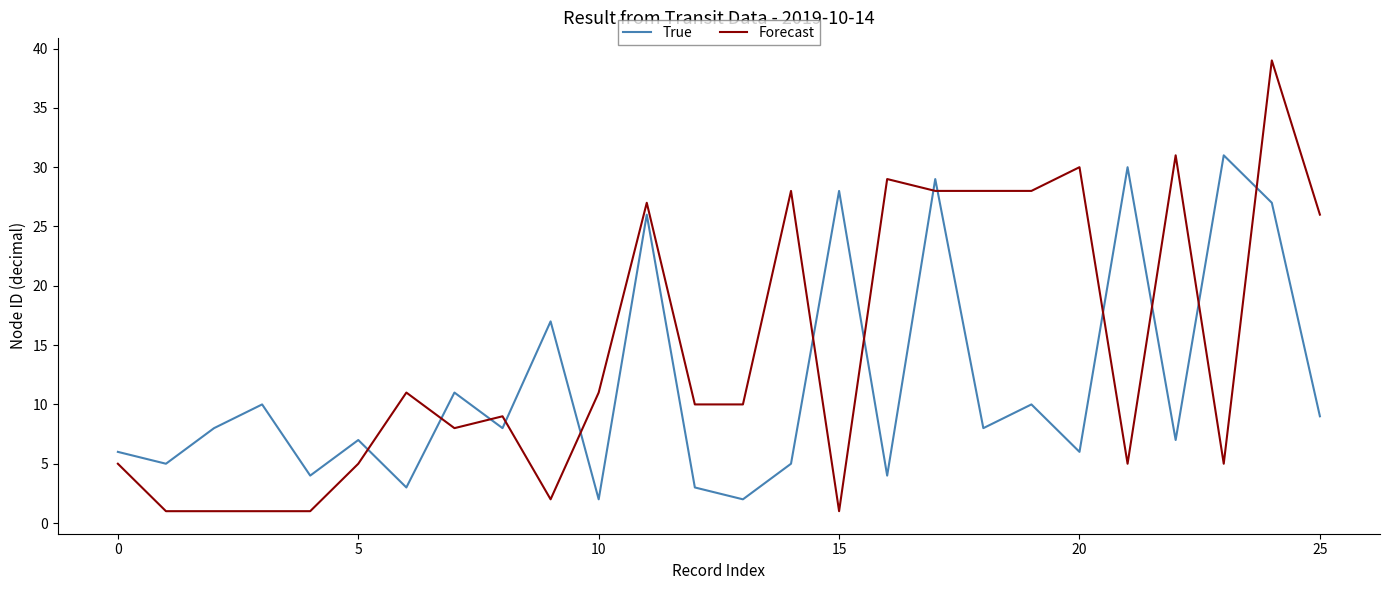

How many intersections are there between Forecast and True?

13